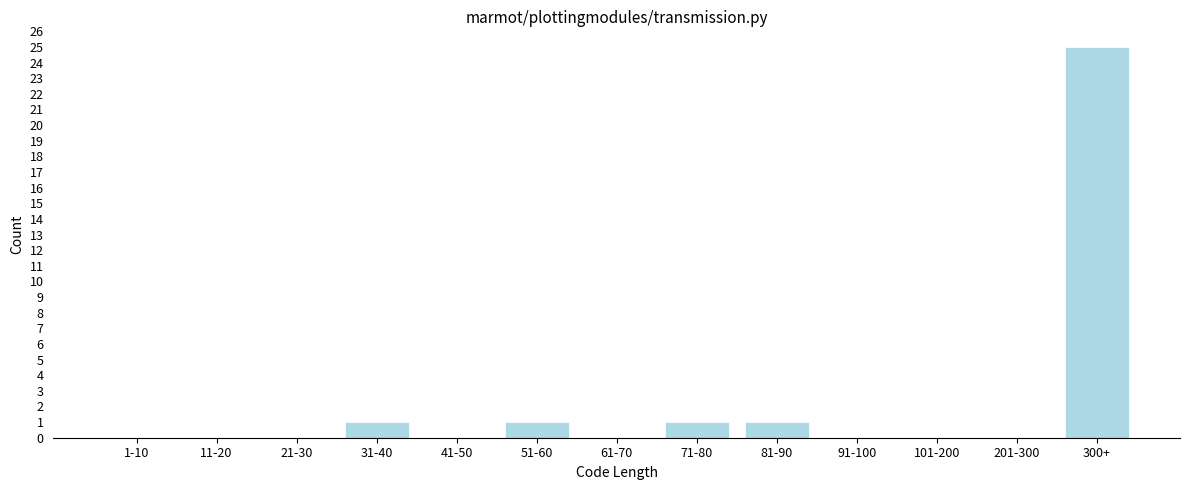

Reading left to right, extract all data points from this chart.

1-10=0	11-20=0	21-30=0	31-40=1	41-50=0	51-60=1	61-70=0	71-80=1	81-90=1	91-100=0	101-200=0	201-300=0	300+=25